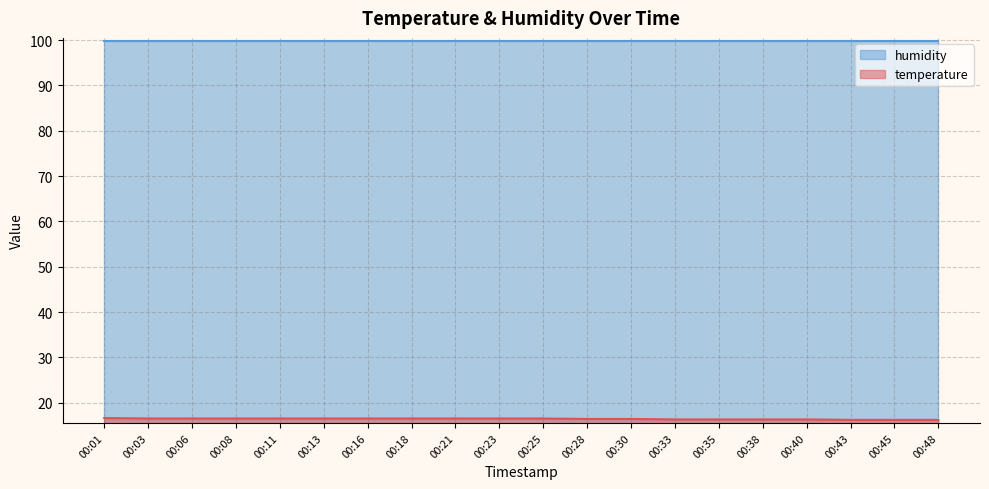

The humidity series shows 138.2 at 00:25. True or false?

False